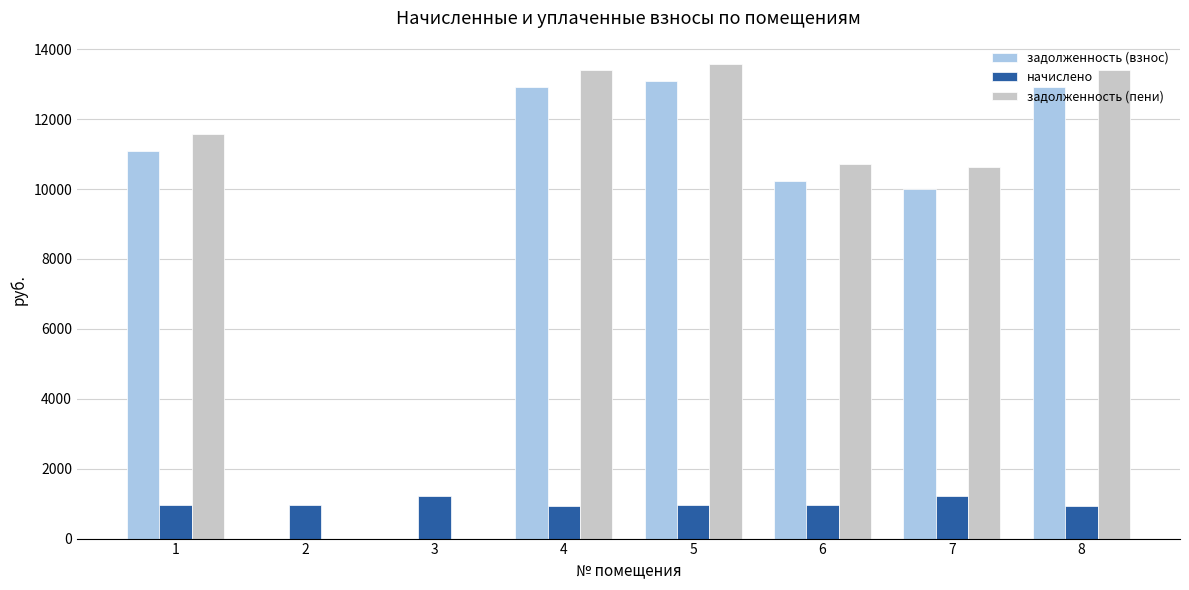

At which label does задолженность (пени) first exceed 11588?

1